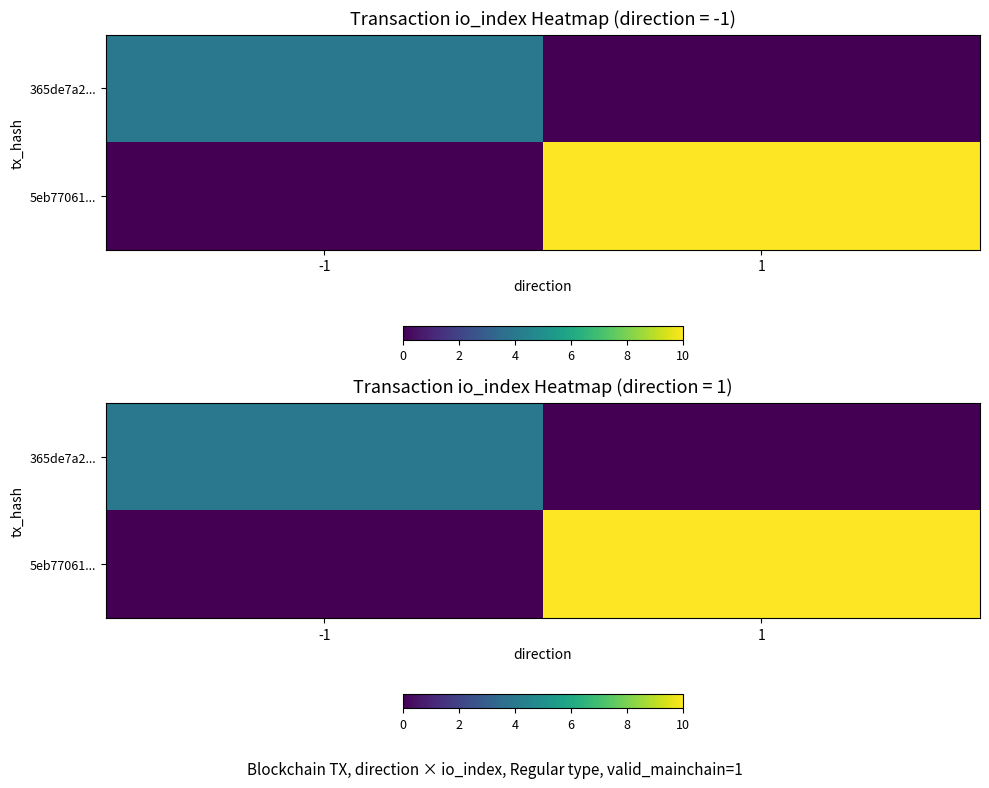

Rank the series by their average value, from lowest to highest.

365de7a2..., 5eb77061...